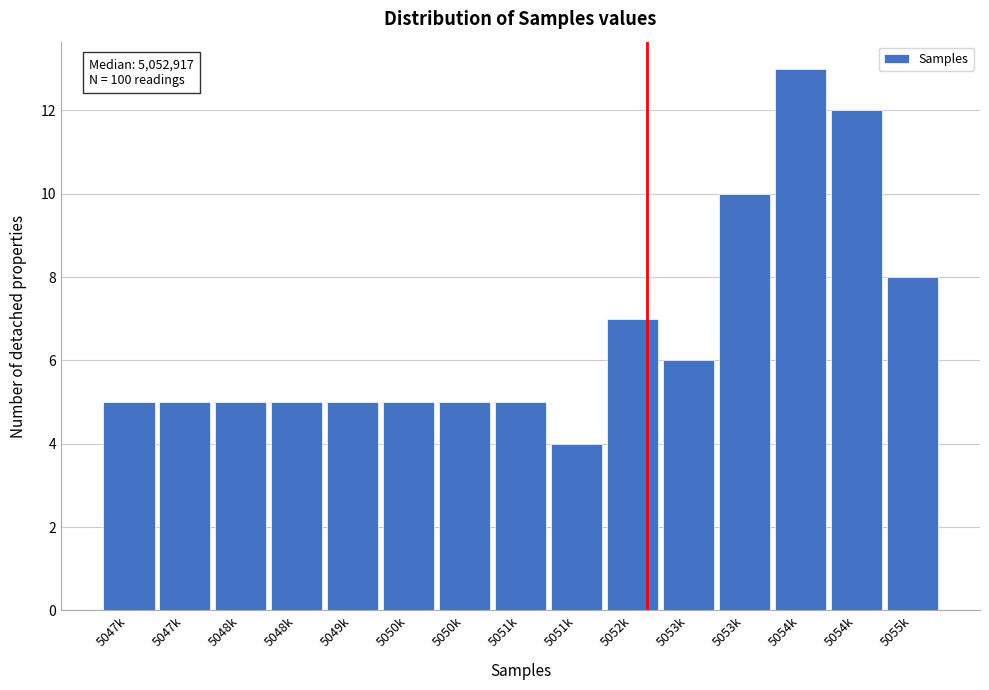

How many categories are shown in the chart?

15